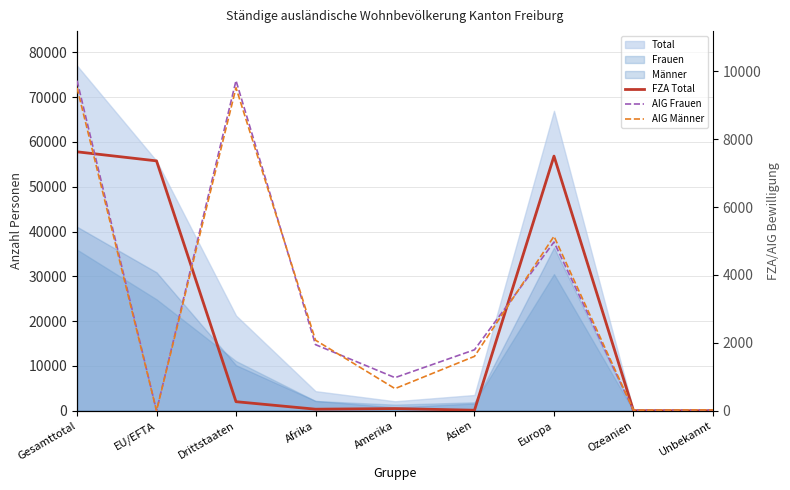

How many lines are shown in the chart?

3